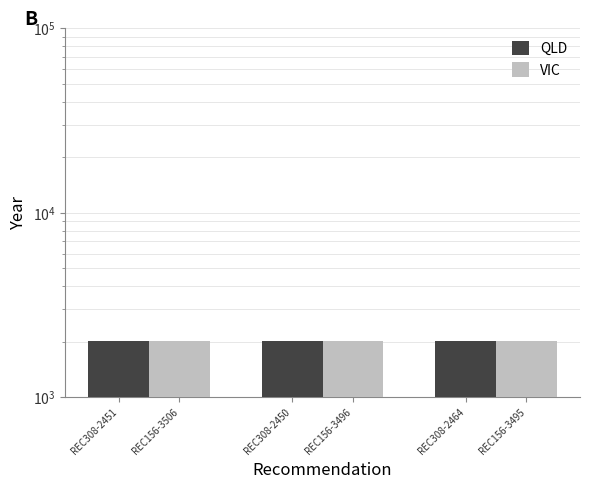

The value of VIC at REC308-2451 is 2008. True or false?

True